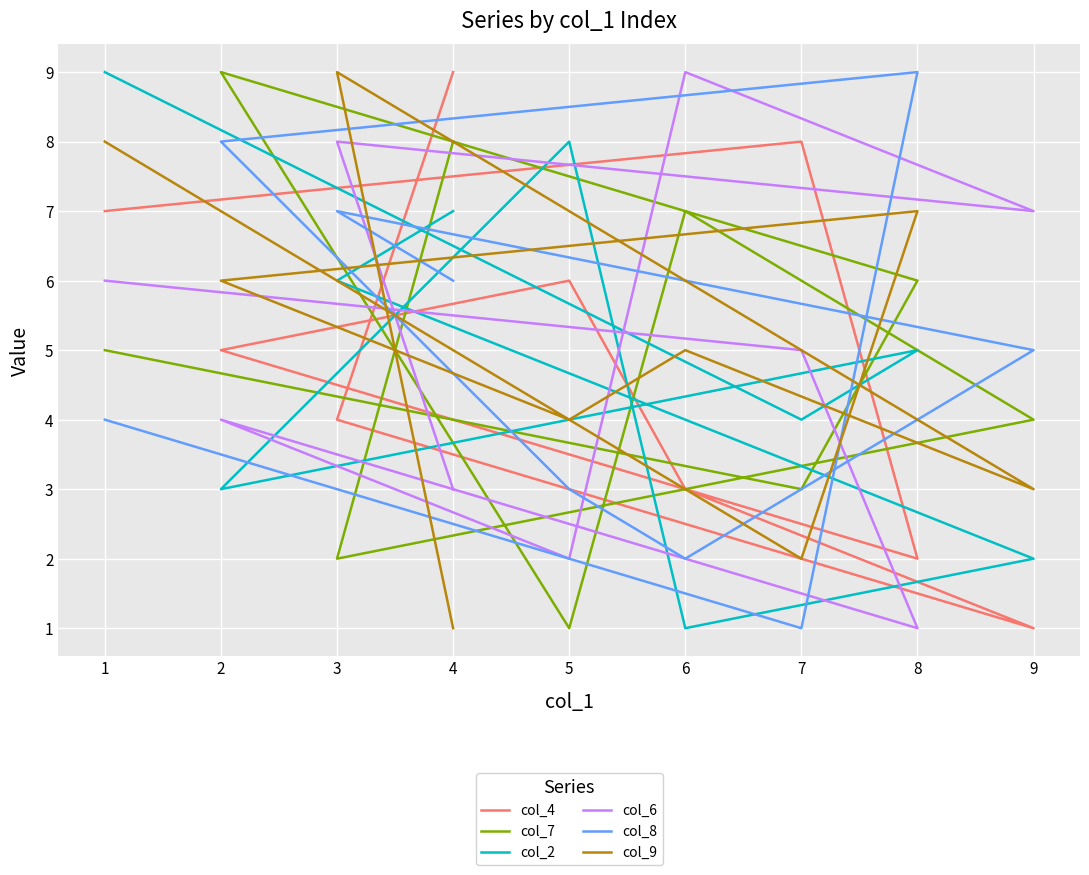

Which series has the widest spread of values?

col_4